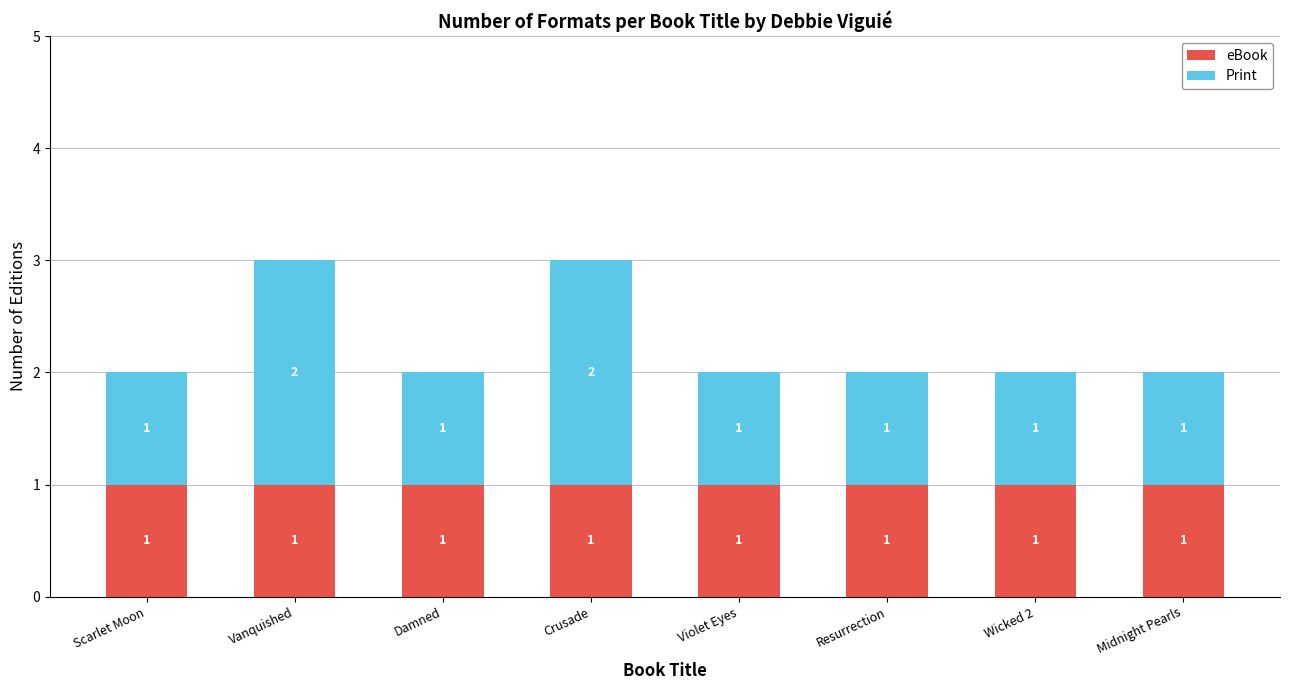

What is the sum of all eBook values?

8